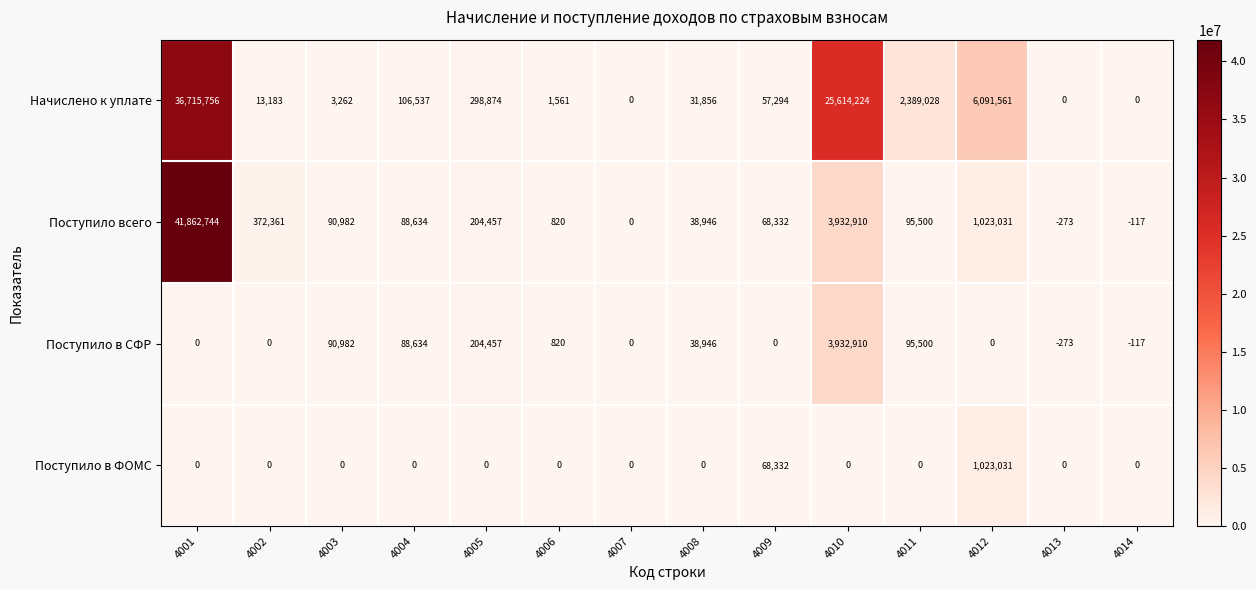

List the labels in order of Поступило всего value, smallest first.

4013, 4014, 4007, 4006, 4008, 4009, 4004, 4003, 4011, 4005, 4002, 4012, 4010, 4001